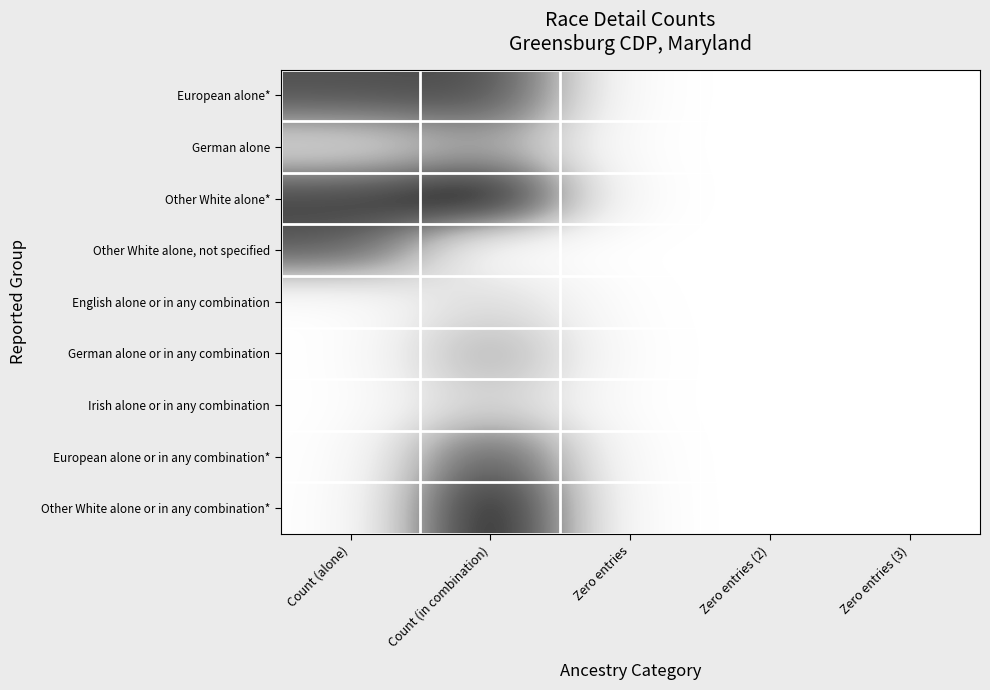

At which category does the chart reach its minimum across all series?

Zero entries